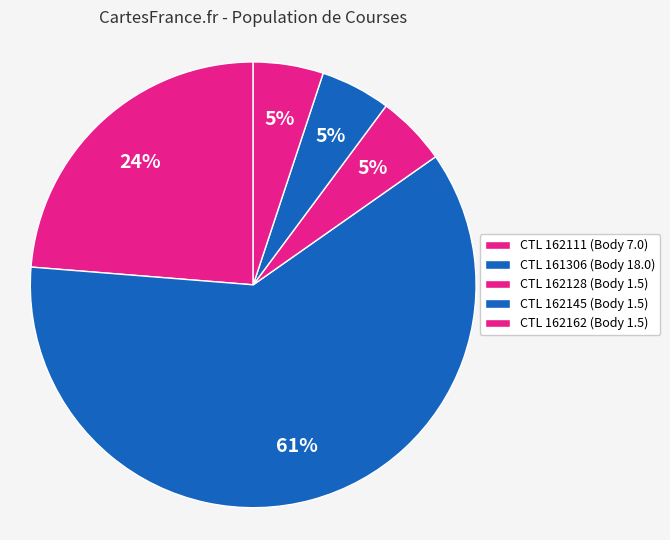

Count the number of slices in the pie.

5